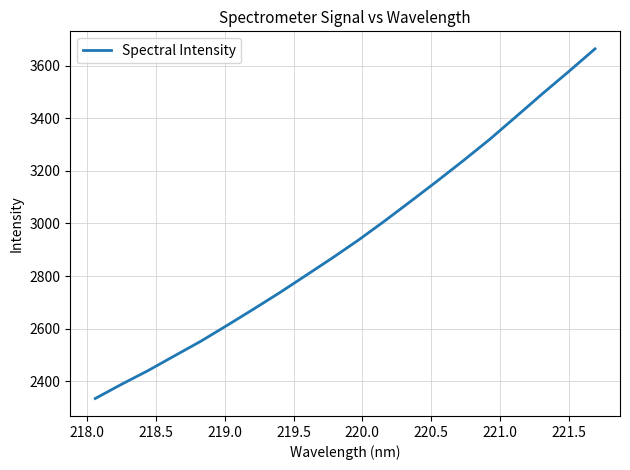

True or false: there are more than 2 points higher than both neighbors.

False